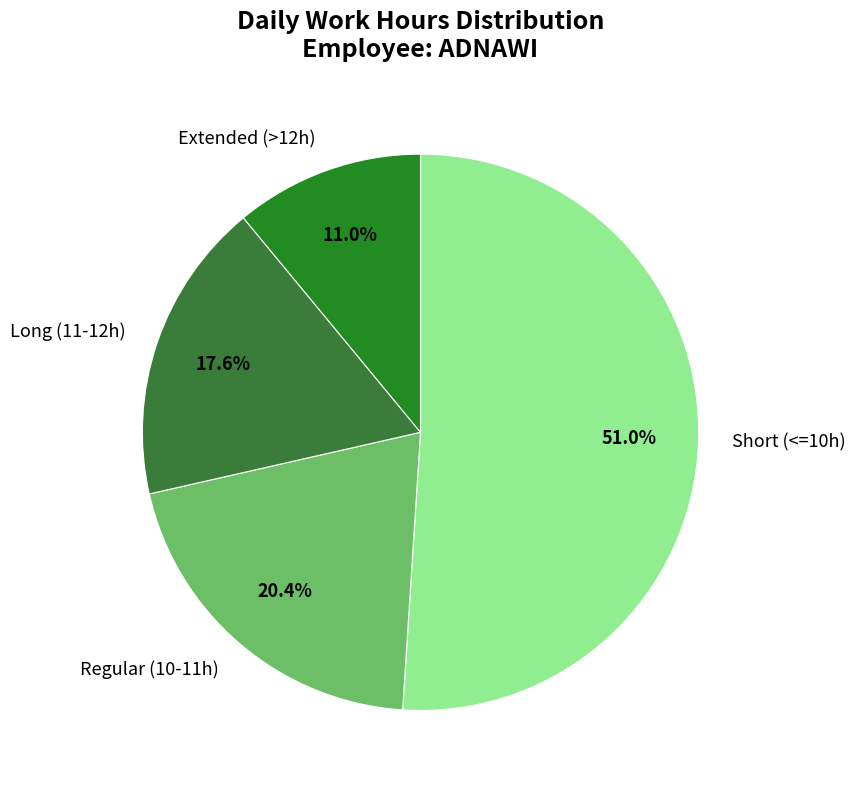

Does Long (11-12h) represent more than half of the total?

No